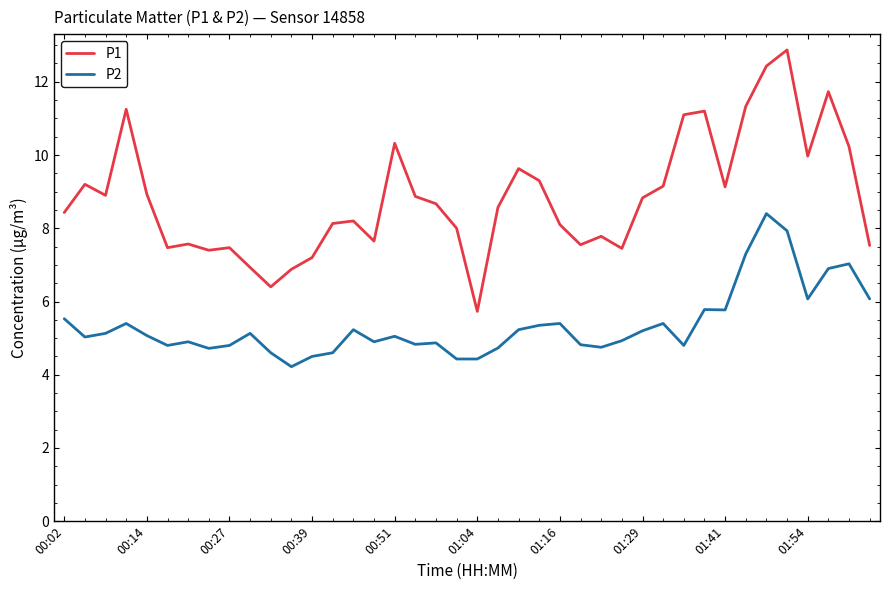

True or false: P1 and P2 cross at least once.

False